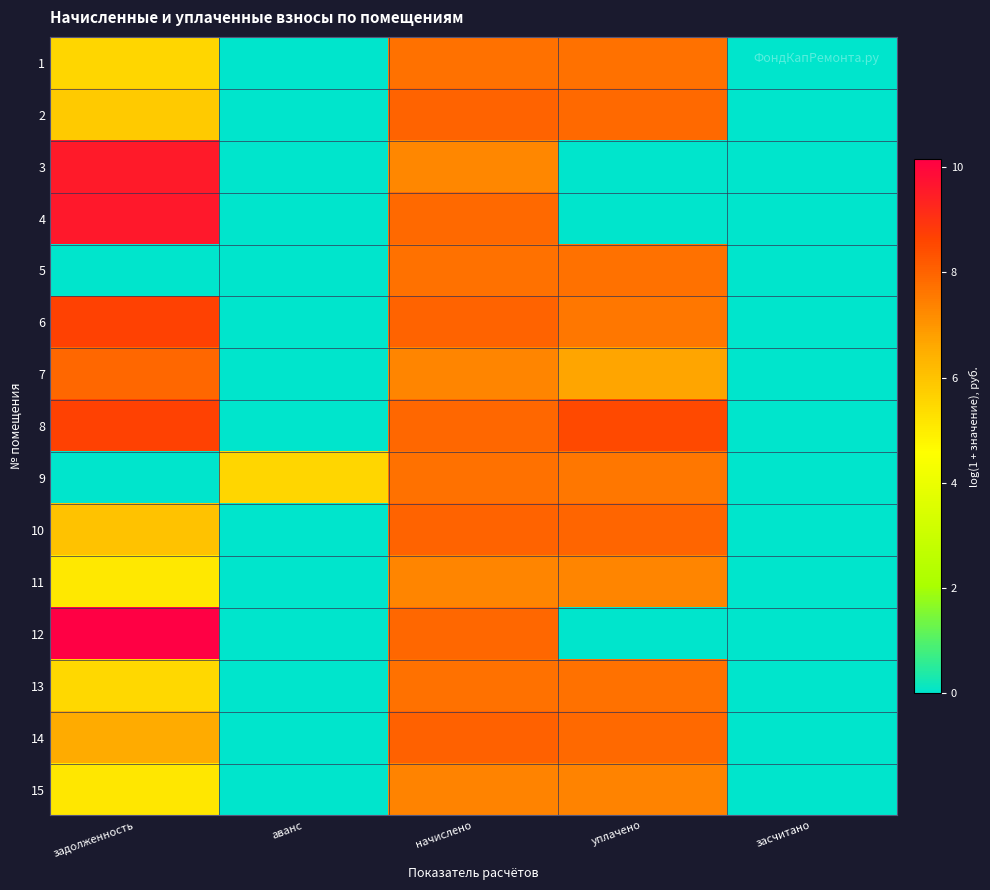

At how many categories does at least one series exceed 4?

4